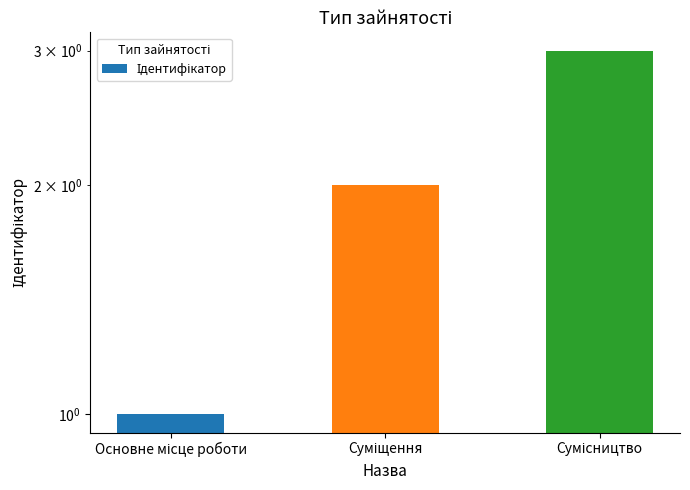

How many series are shown in this chart?

1